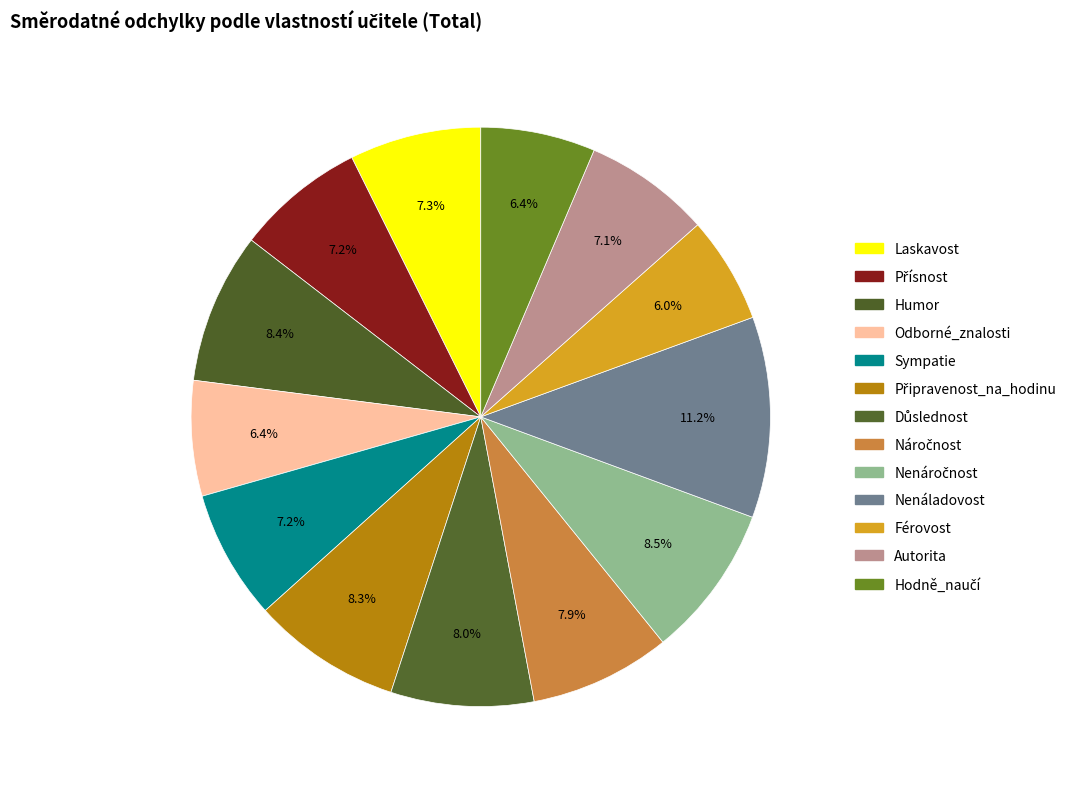

Does any single category account for the majority?

No